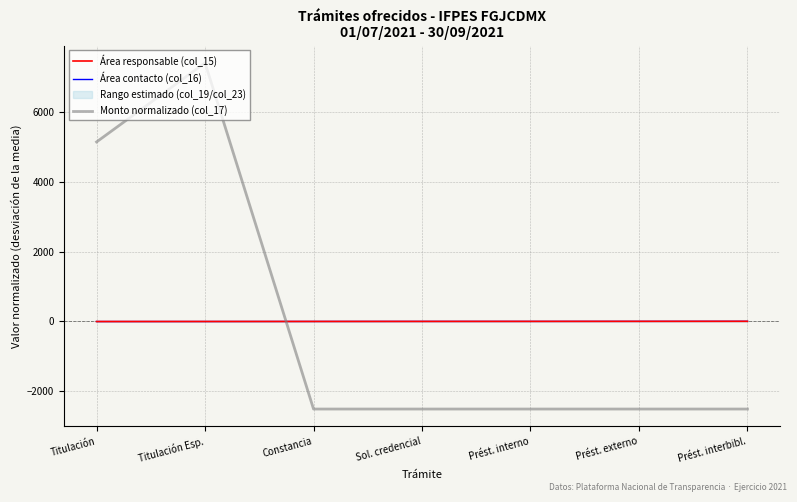

How many values in Área contacto (col_16) are below zero?

3